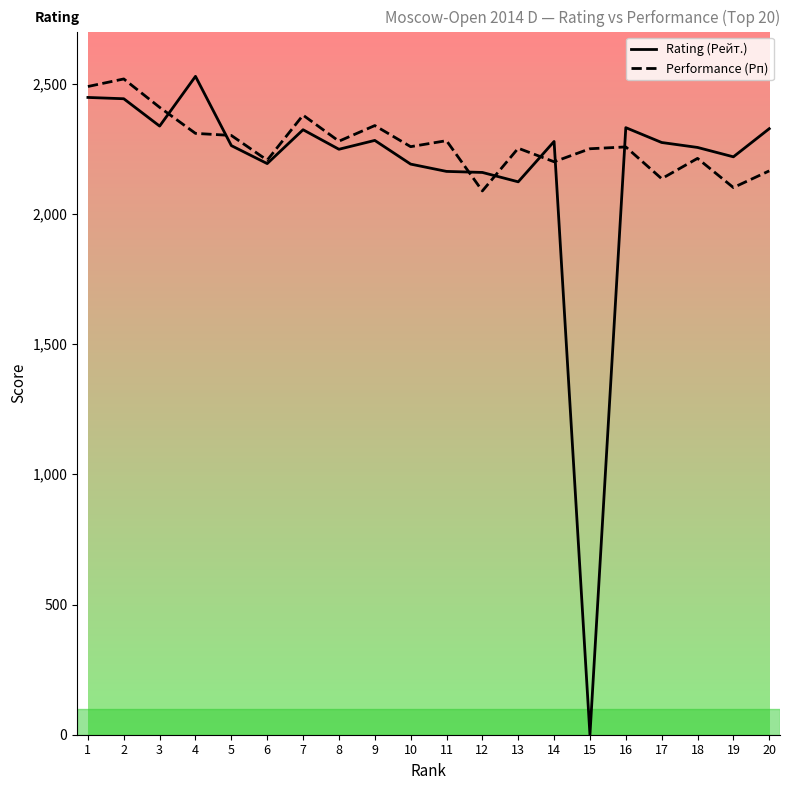

Which series has the largest range (max minus min)?

Rating (Рейт.)